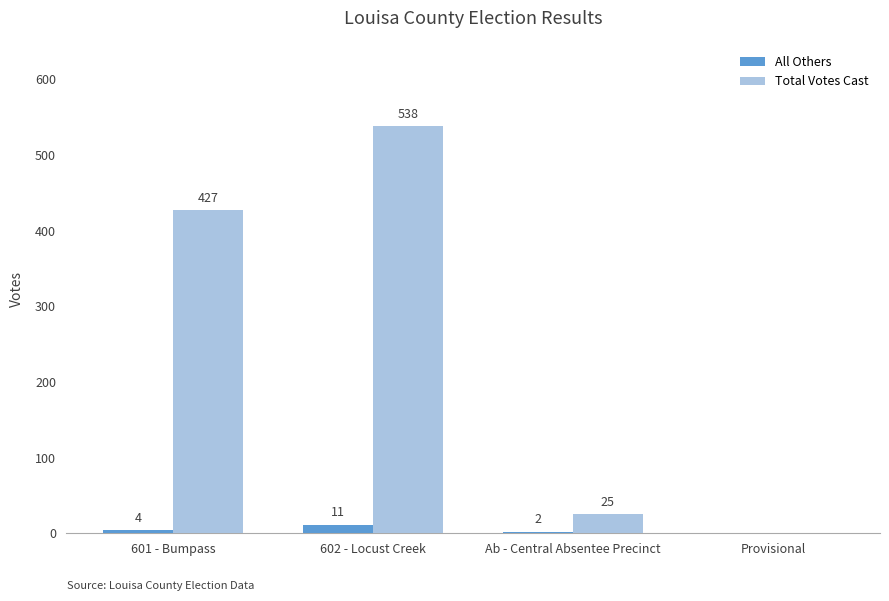

Is it true that Total Votes Cast equals 0 at Provisional?

True